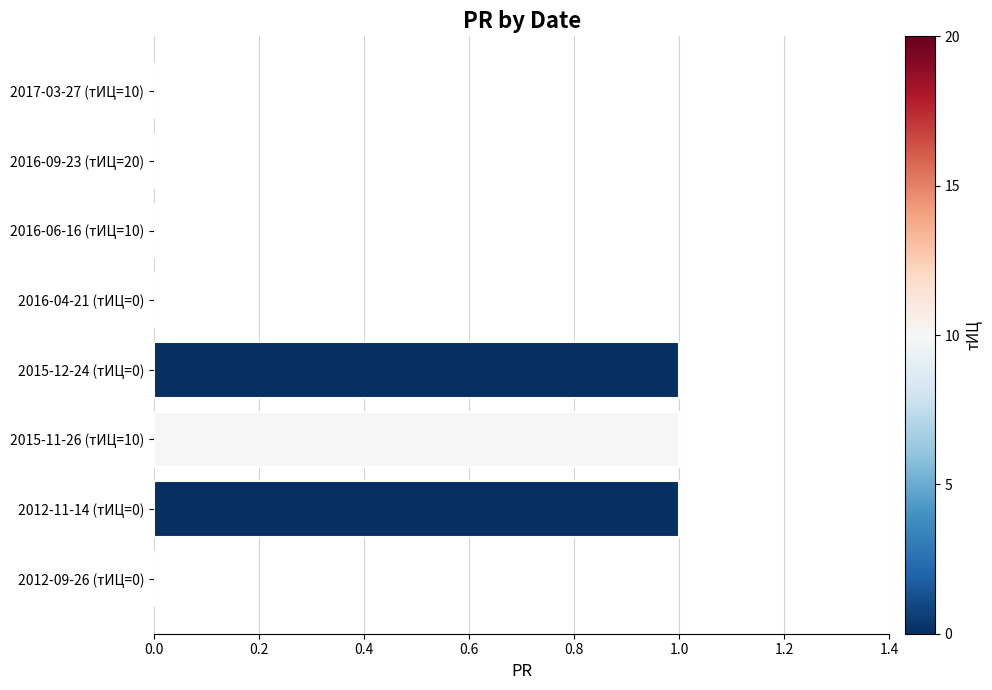

The value at 2016-04-21 (тИЦ=0) is 0. True or false?

True